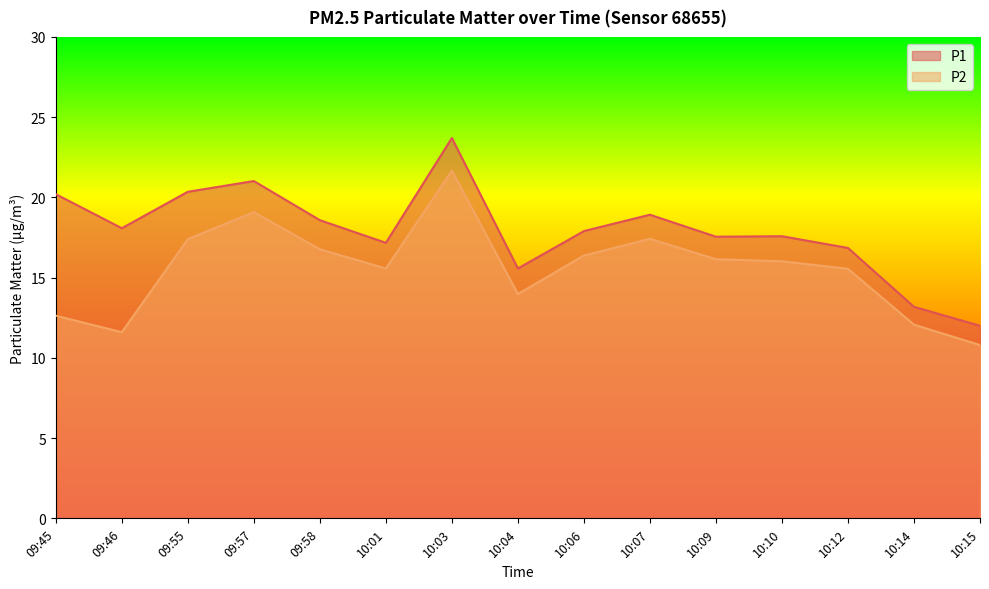

At how many categories does at least one series exceed 13?

14